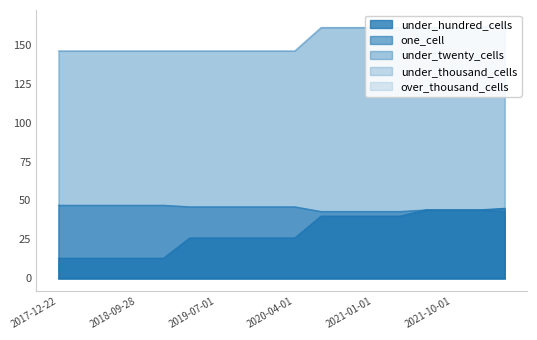

True or false: under_twenty_cells has more than 0 points higher than both neighbors.

False